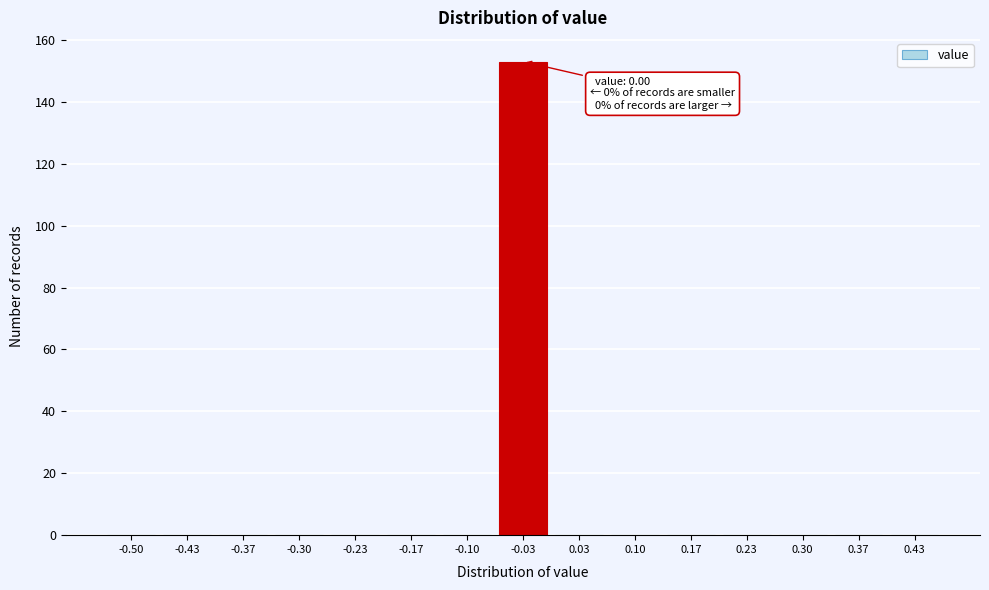

Reading left to right, extract all data points from this chart.

-0.50=0	-0.43=0	-0.37=0	-0.30=0	-0.23=0	-0.17=0	-0.10=0	-0.03=153	0.03=0	0.10=0	0.17=0	0.23=0	0.30=0	0.37=0	0.43=0